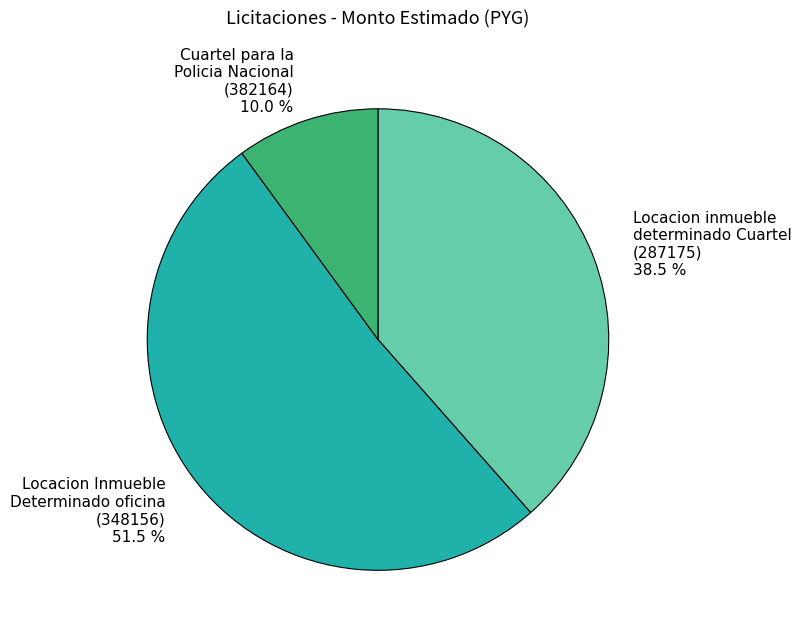

Which slice is the largest?

Locacion Inmueble Determinado oficina (348156)